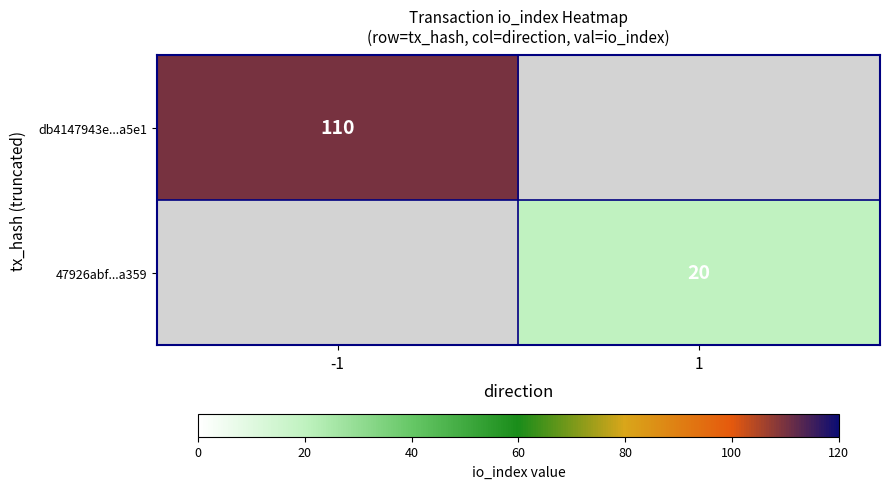

How many categories are shown in the chart?

2